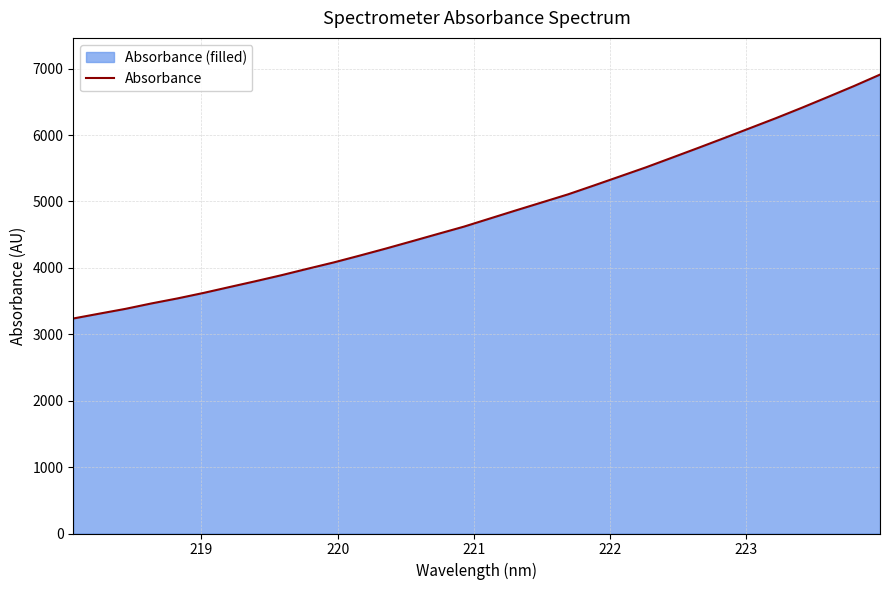

Count the number of values greater than 4743.

16